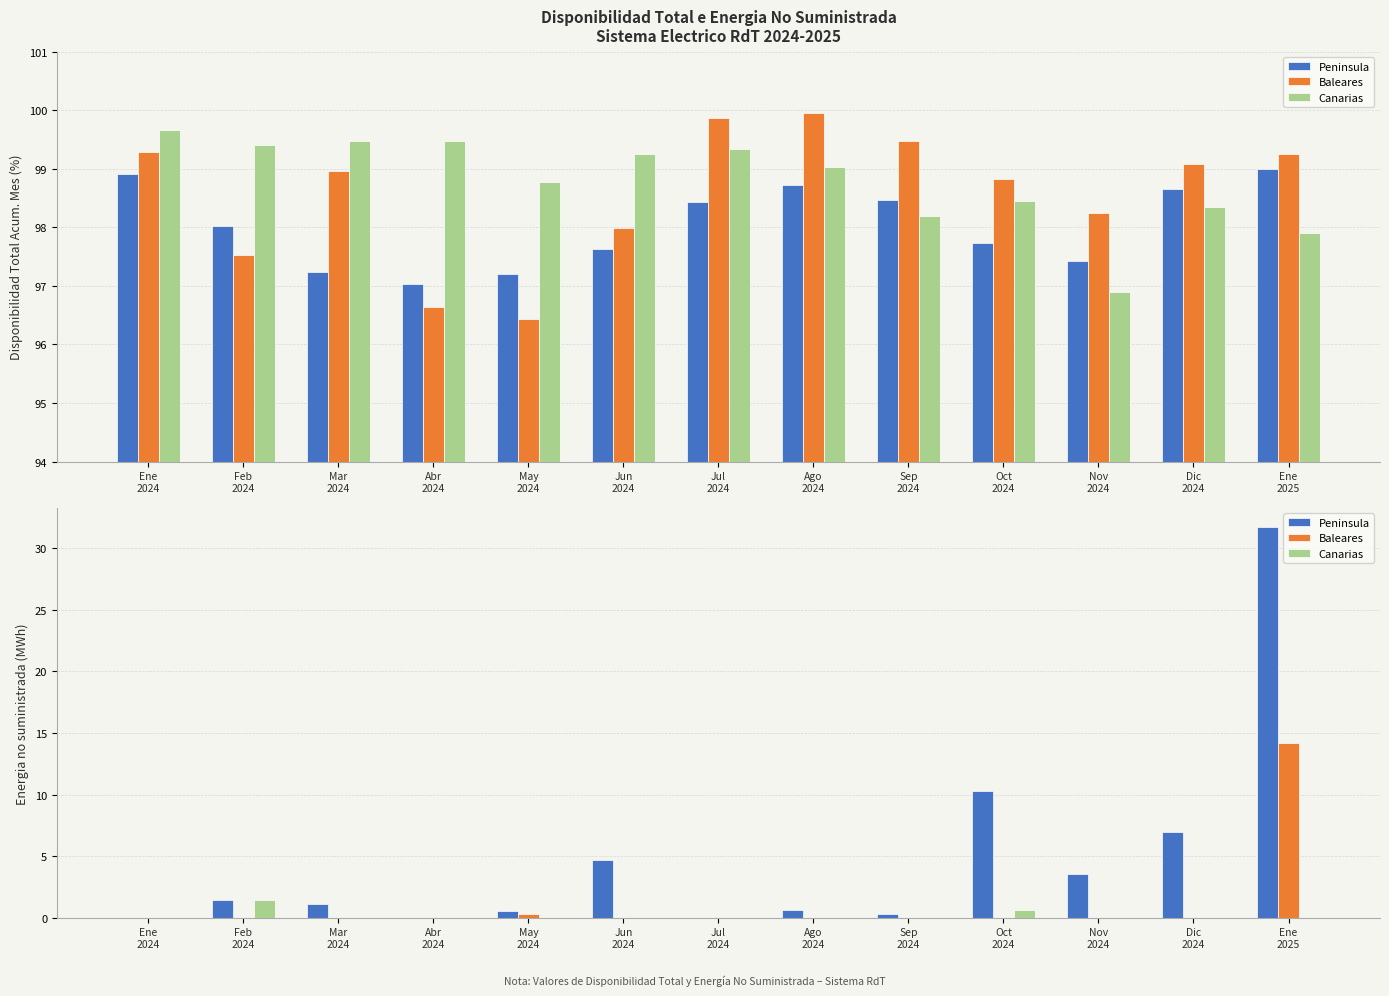

The value of Canarias at Jun
2024 is 0.6. True or false?

False